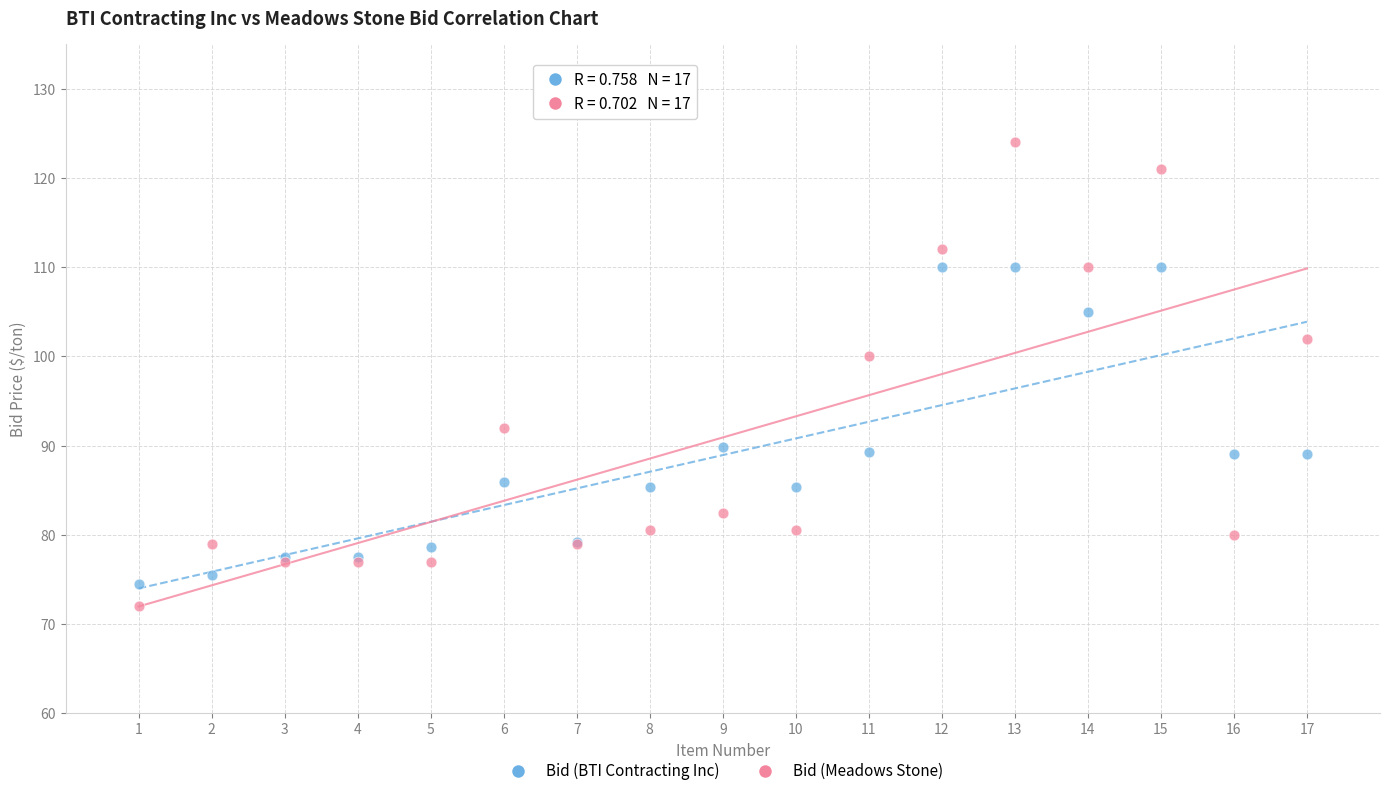

Which series has the widest spread of Y values?

Bid (Meadows Stone)